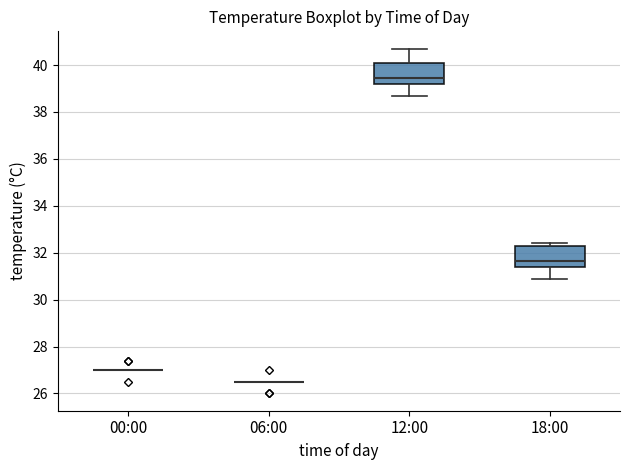

Reading left to right, transcribe this box plot: for each box, give where its median line is, the range the box spans, and where its two whiskers end, as read against the y-axis. The values are not printed on the chart, so give them approximately, as read against the axis.

00:00: box collapsed to a line at 27.0, whiskers 27.0 to 27.0
06:00: box collapsed to a line at 26.6, whiskers 26.6 to 26.6
12:00: median 39.4, box 39.2 to 40.0, whiskers 38.8 to 40.8
18:00: median 31.6, box 31.4 to 32.2, whiskers 31.0 to 32.4